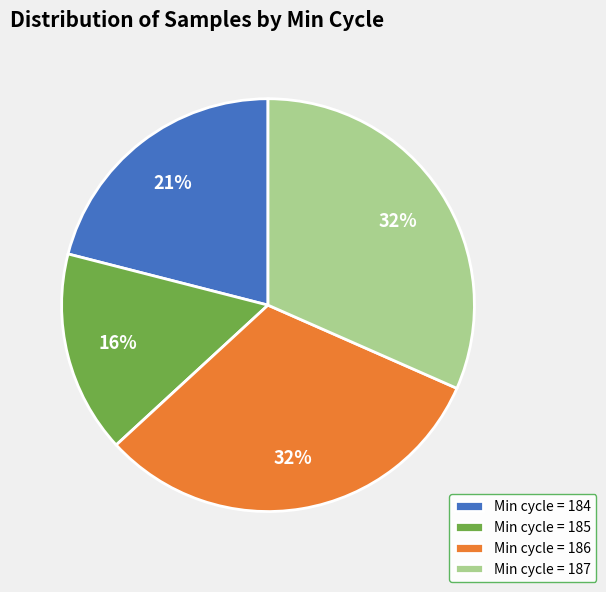

What is the smallest slice in the pie chart?

Min cycle = 185